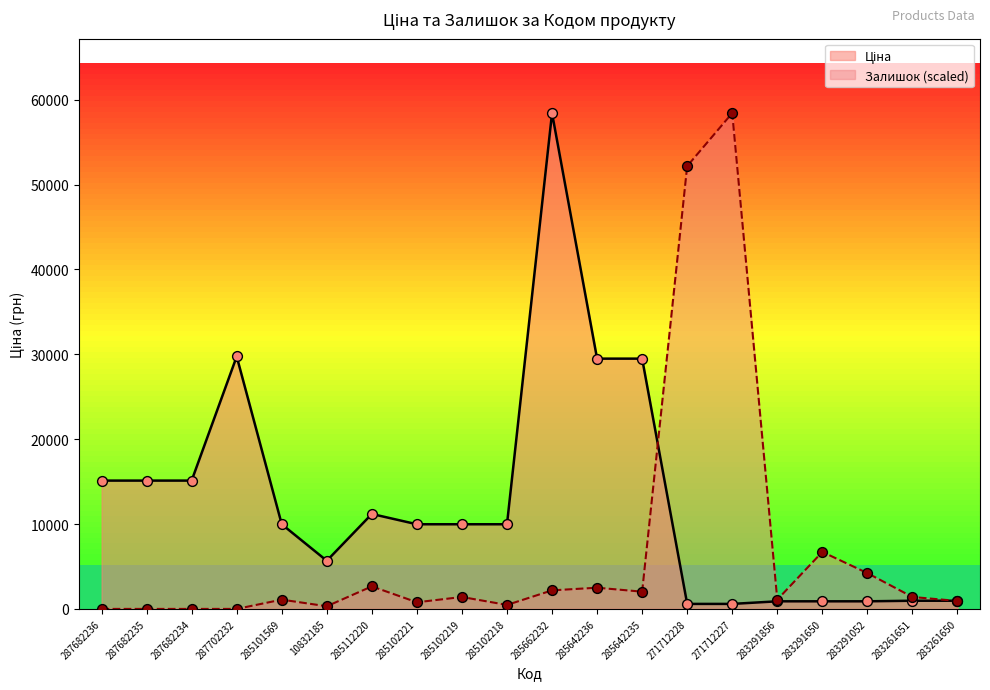

Which series has the largest Y range (max minus min)?

Залишок